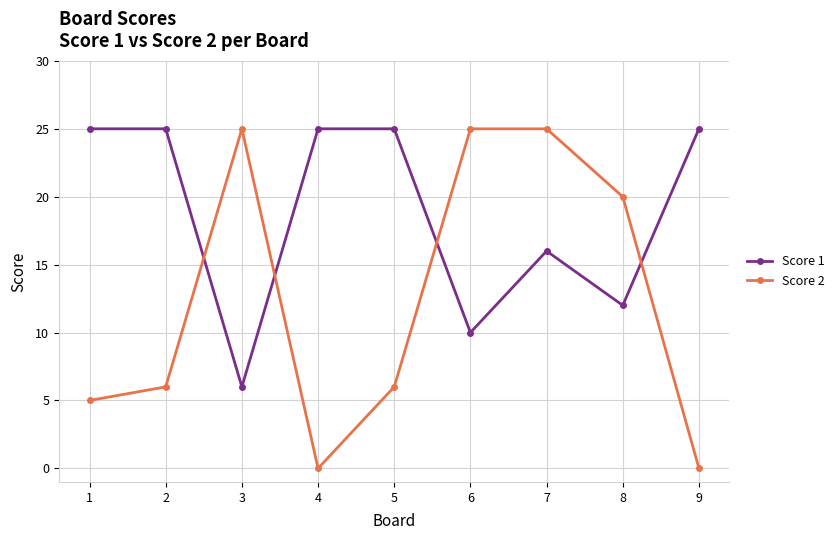

Reading right to left, extract all data points from this chart.

Score 1: 25	12	16	10	25	25	6	25	25
Score 2: 0	20	25	25	6	0	25	6	5